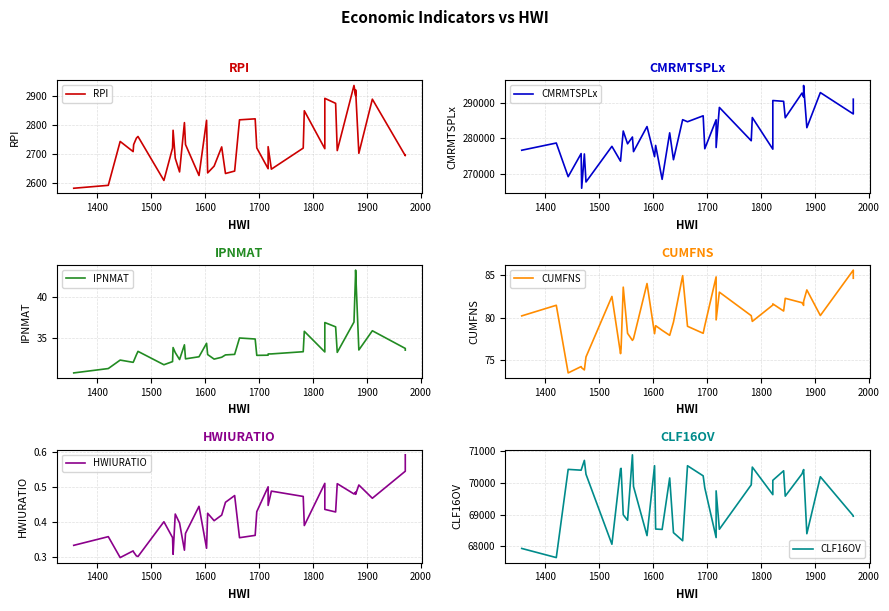

How many values in the RPI series exceed 2722?

21